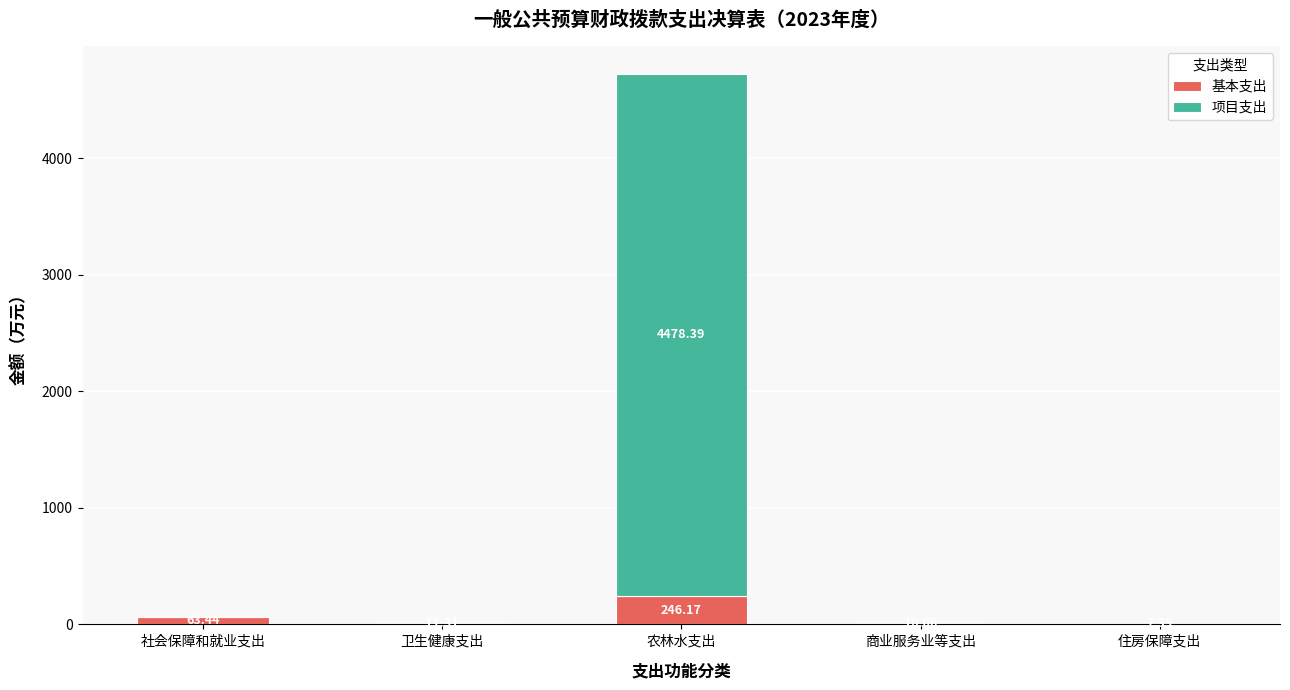

What is the total value across all series at 社会保障和就业支出?

63.4